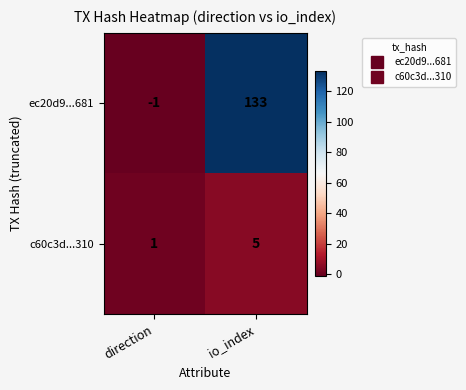

List the series in order of their overall mean, lowest first.

c60c3d...310, ec20d9...681